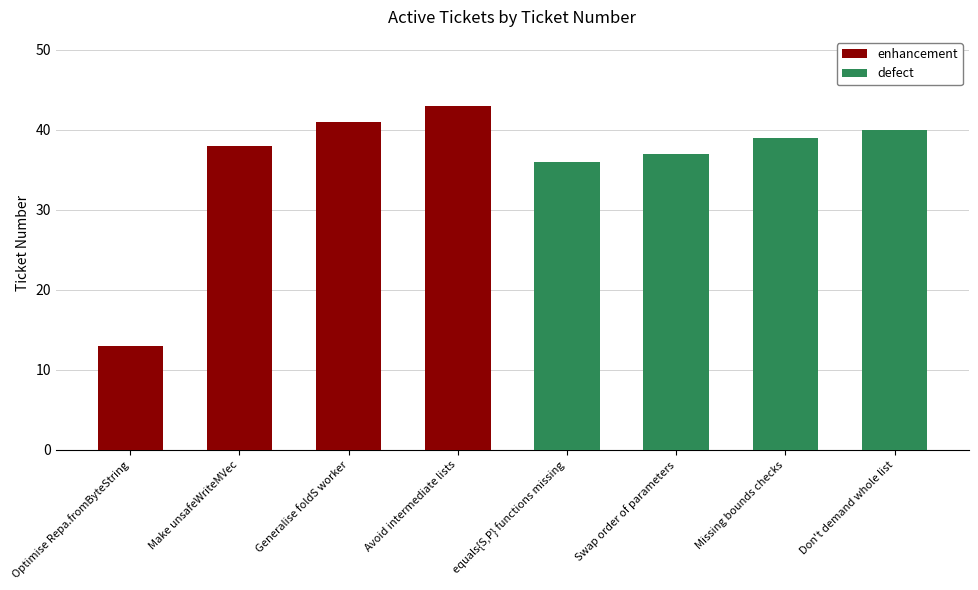

What is the greatest value displayed?

43